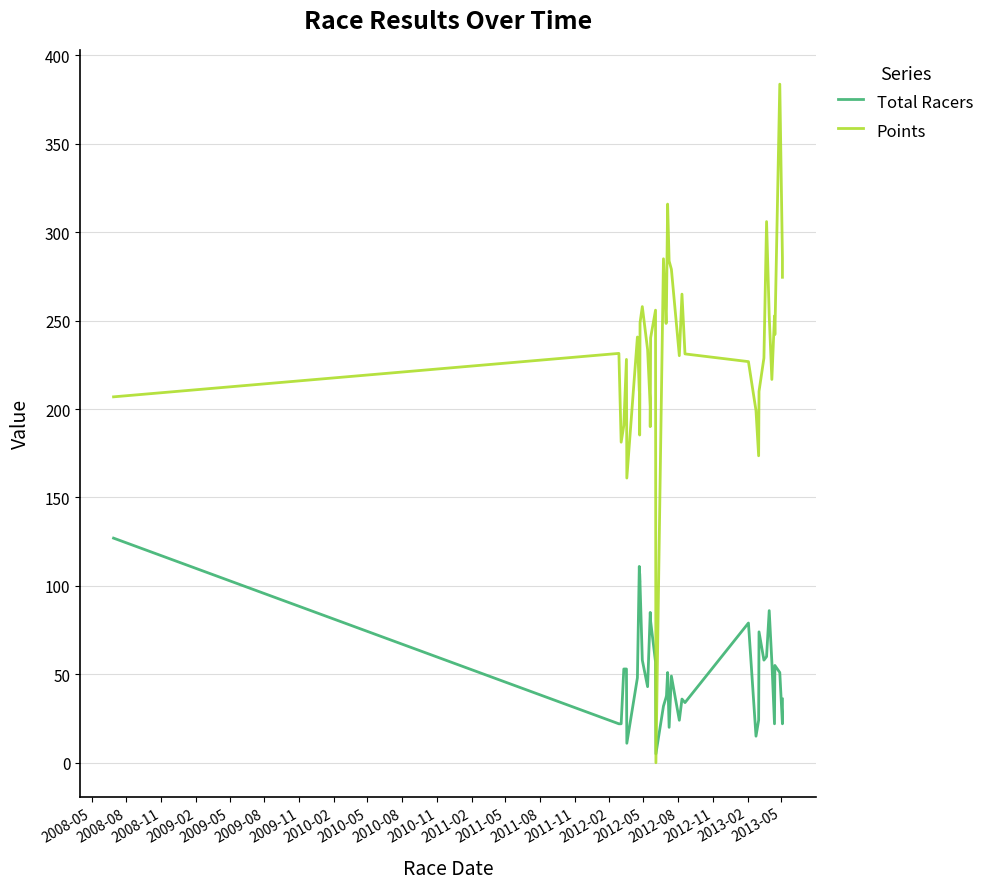

What is the difference between the maximum and minimum values in the Points series?

383.7